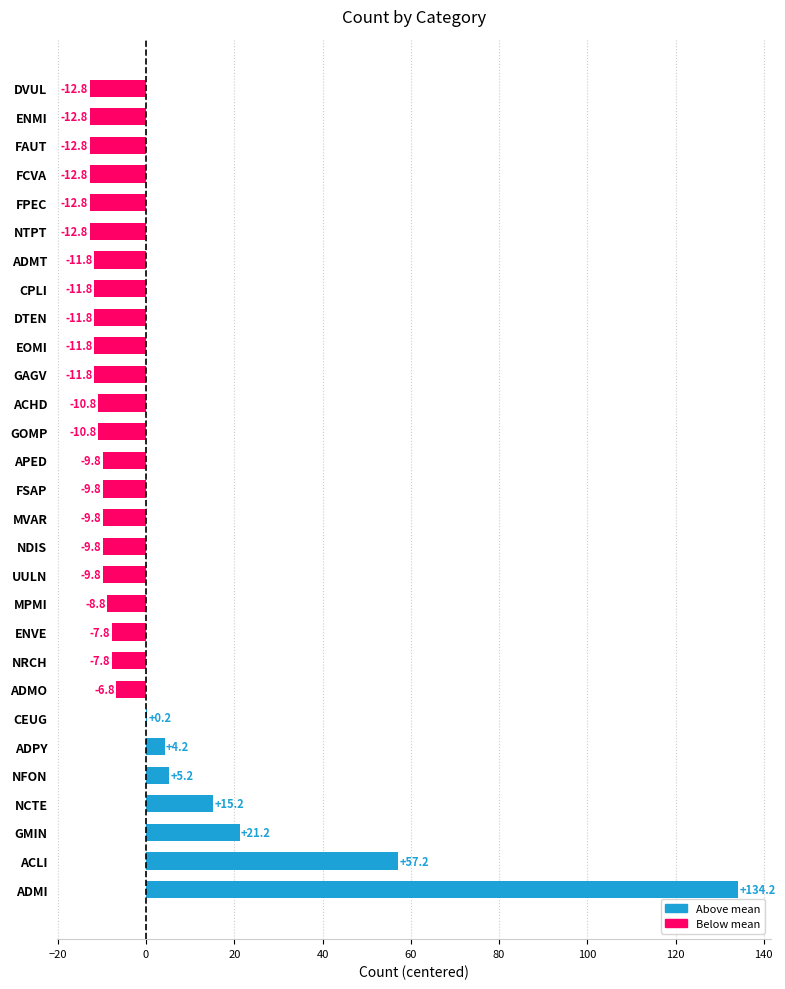

Reading top to bottom, transcribe all the data shown in this chart.

DVUL=-12.8	ENMI=-12.8	FAUT=-12.8	FCVA=-12.8	FPEC=-12.8	NTPT=-12.8	ADMT=-11.8	CPLI=-11.8	DTEN=-11.8	EOMI=-11.8	GAGV=-11.8	ACHD=-10.8	GOMP=-10.8	APED=-9.8	FSAP=-9.8	MVAR=-9.8	NDIS=-9.8	UULN=-9.8	MPMI=-8.8	ENVE=-7.8	NRCH=-7.8	ADMO=-6.8	CEUG=0.2	ADPY=4.2	NFON=5.2	NCTE=15.2	GMIN=21.2	ACLI=57.2	ADMI=134.2